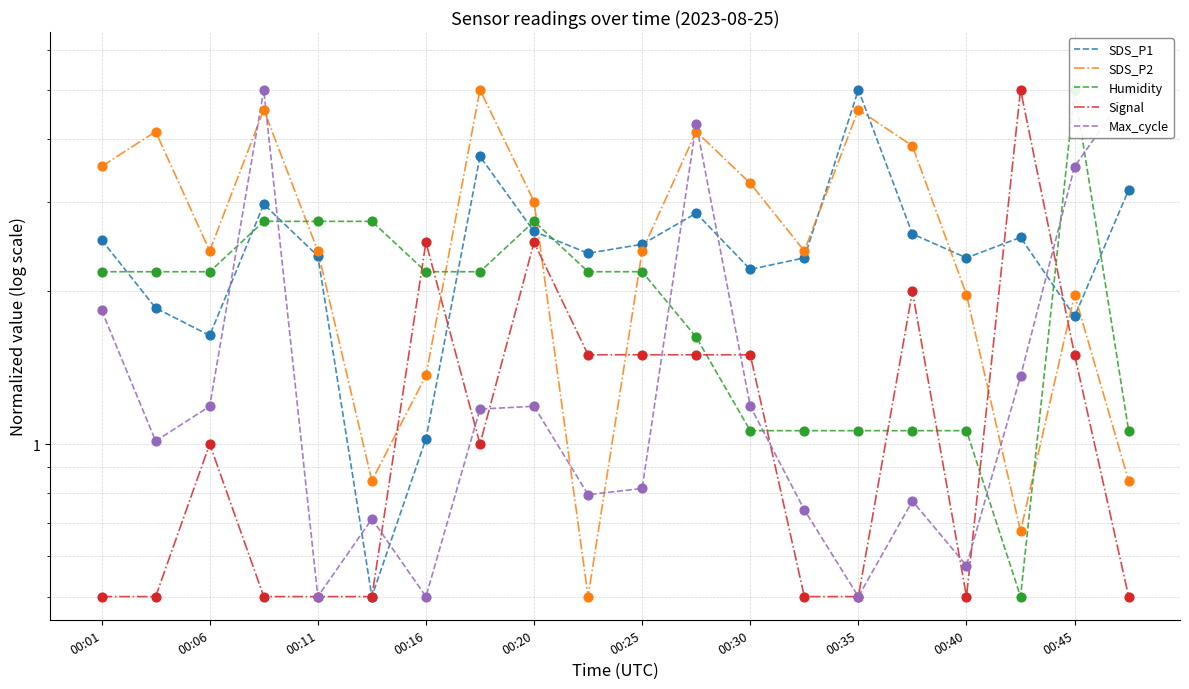

Which series contains the highest Y value?

SDS_P1